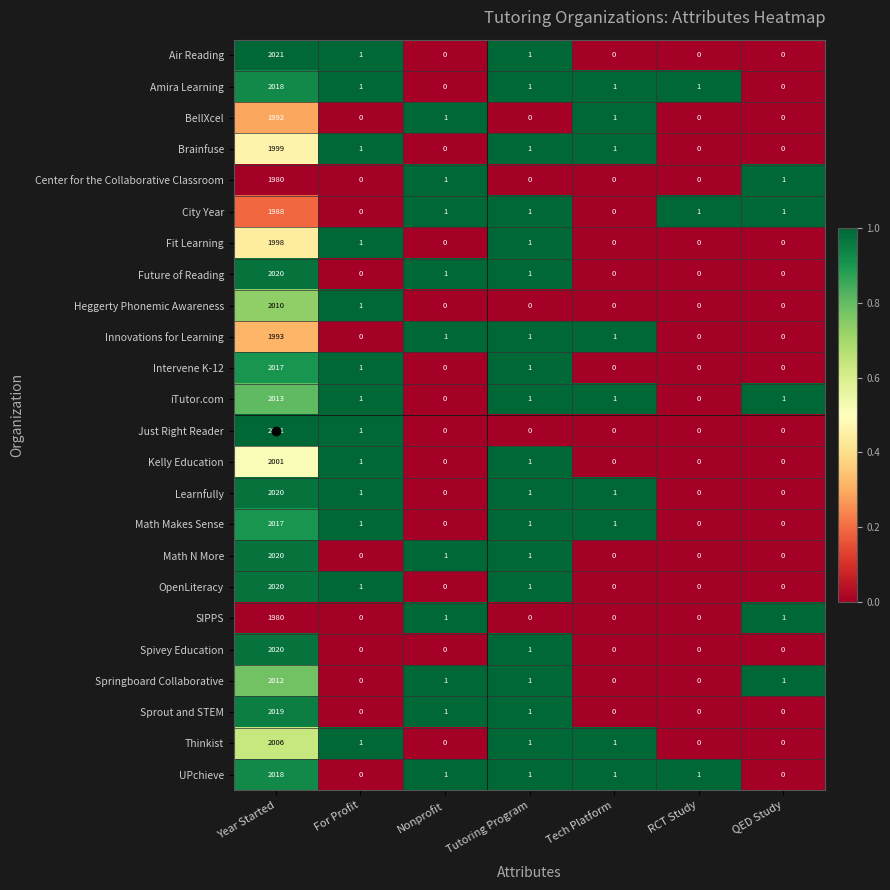

The Future of Reading series shows 1 at Nonprofit. True or false?

True